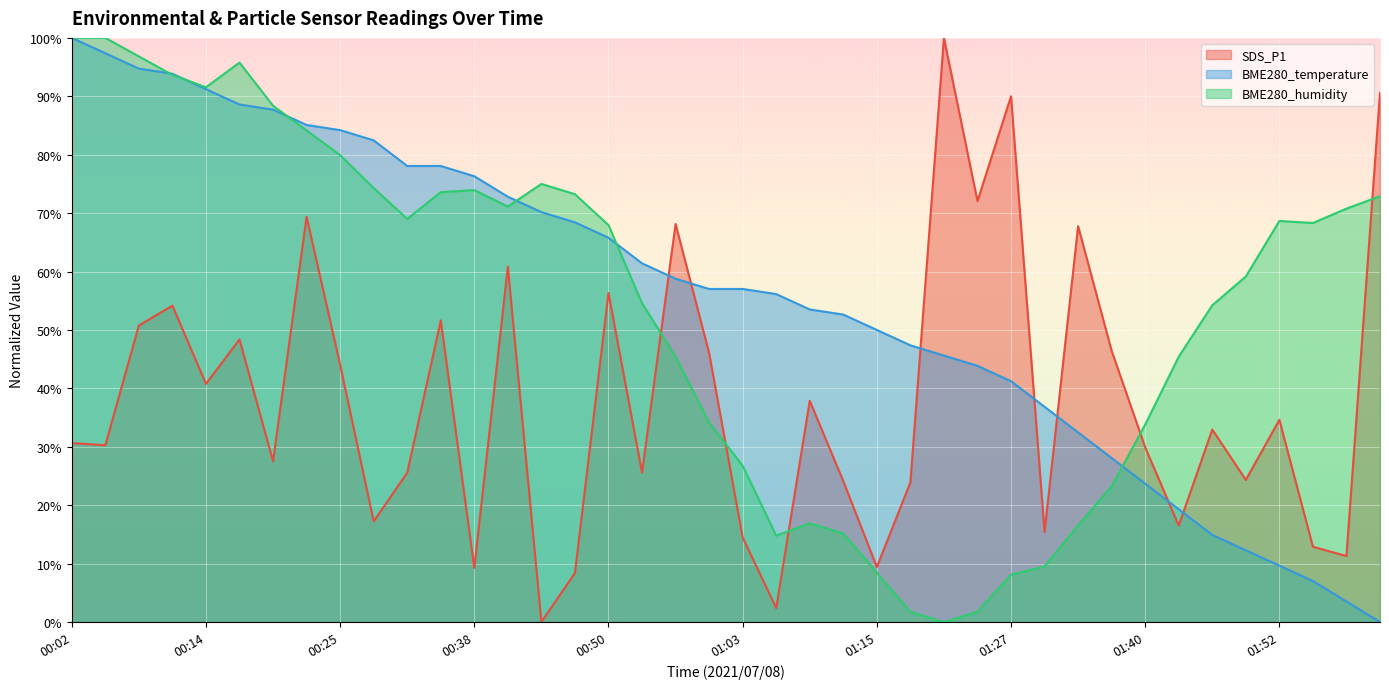

Count the number of data series in this chart.

3